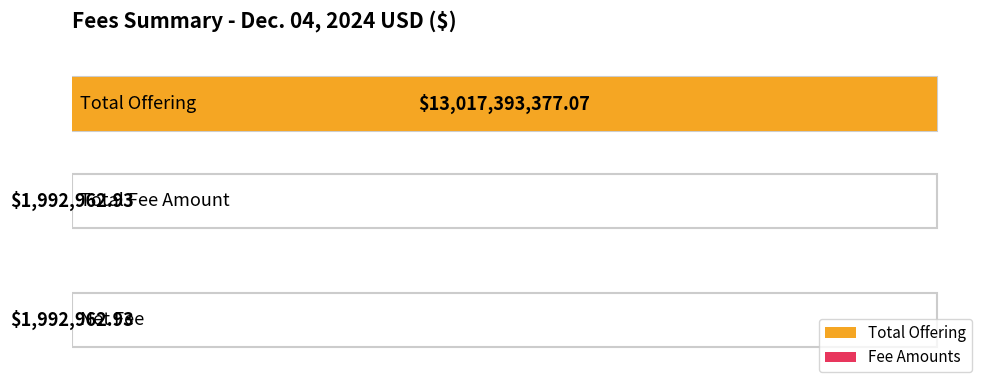

True or false: the data shows 3216934.5 at Net Fee.

False